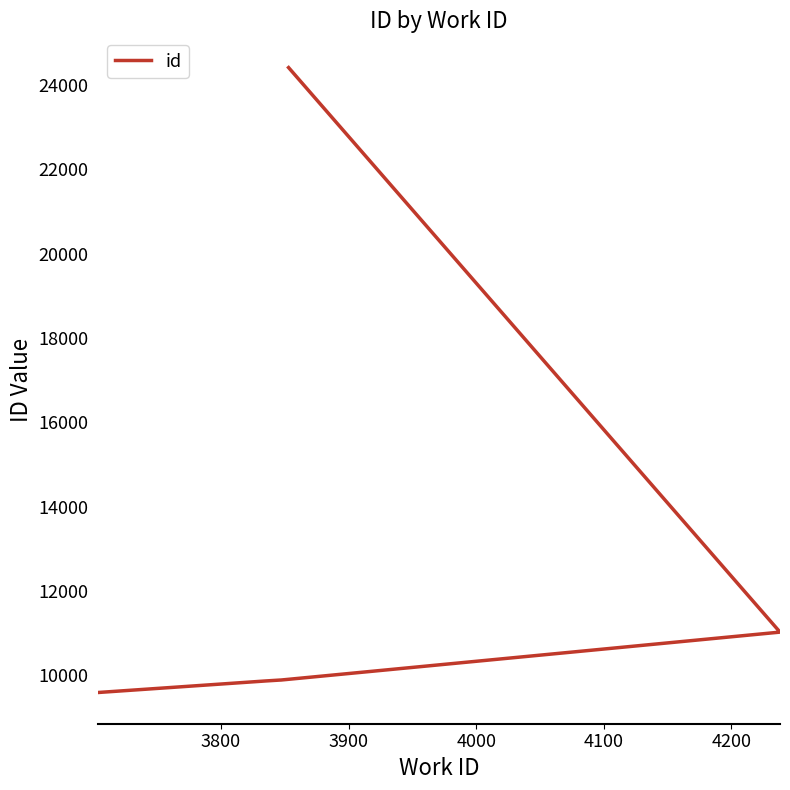

True or false: the data shows 5569 at 4100.

False